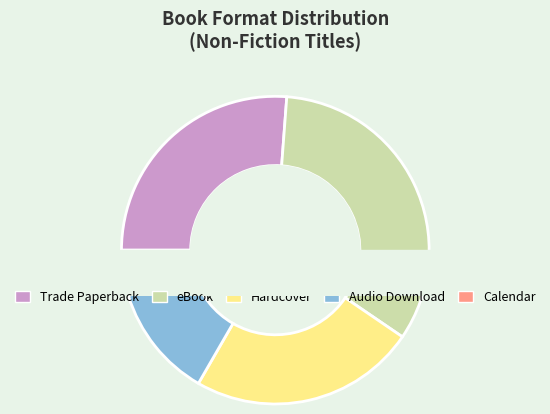

Rank the categories by value from highest to lowest.

eBook, Trade Paperback, Hardcover, Audio Download, Calendar